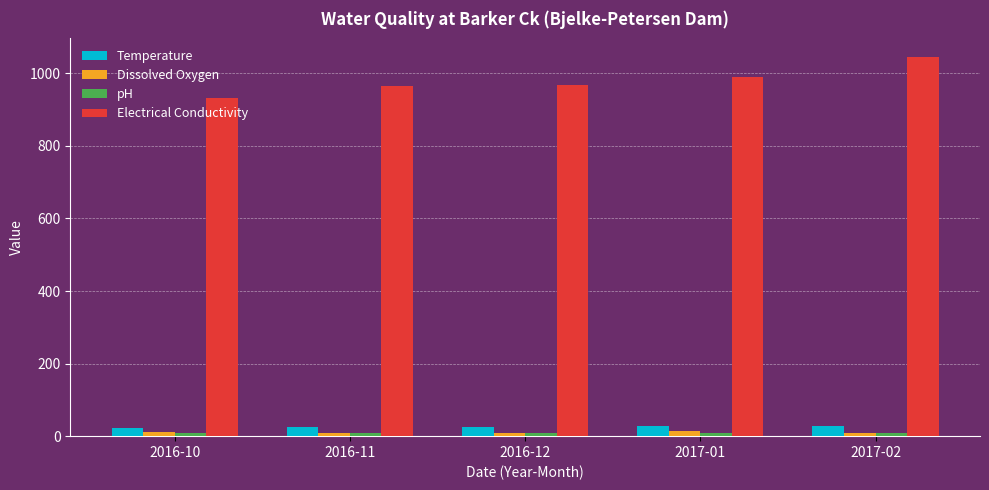

How many bars are there in total?

20